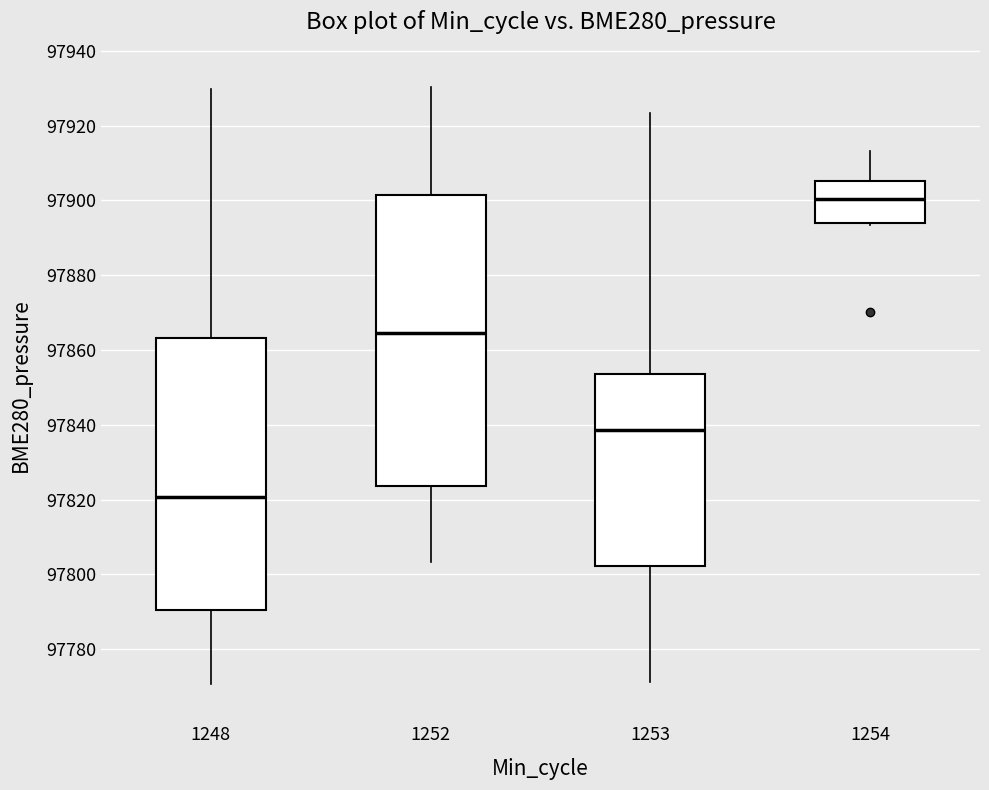

Reading left to right, read every box against the y-axis: the position of its median line, the range the box covers, and the ends of its whiskers. The values are not printed on the chart, so give them approximately, as read against the axis.

1248: median 97820, box 97790 to 97864, whiskers 97770 to 97930
1252: median 97864, box 97824 to 97902, whiskers 97804 to 97930
1253: median 97838, box 97802 to 97854, whiskers 97772 to 97924
1254: median 97900, box 97894 to 97906, whiskers 97894 (just below the box's lower edge) to 97914